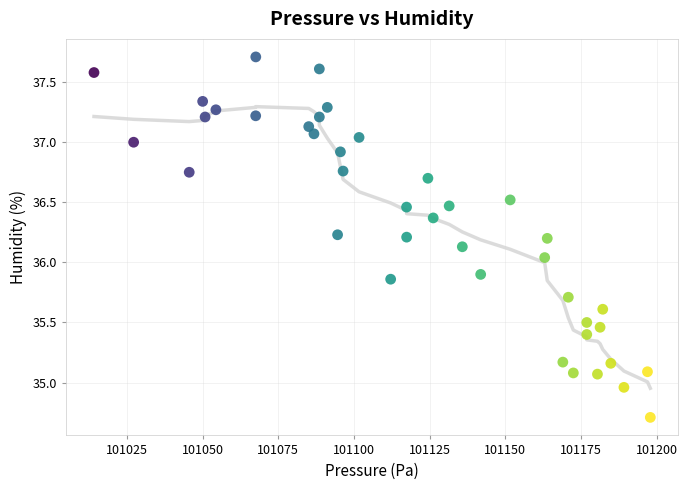

What is the range of Y values (max minus min)?

3.0